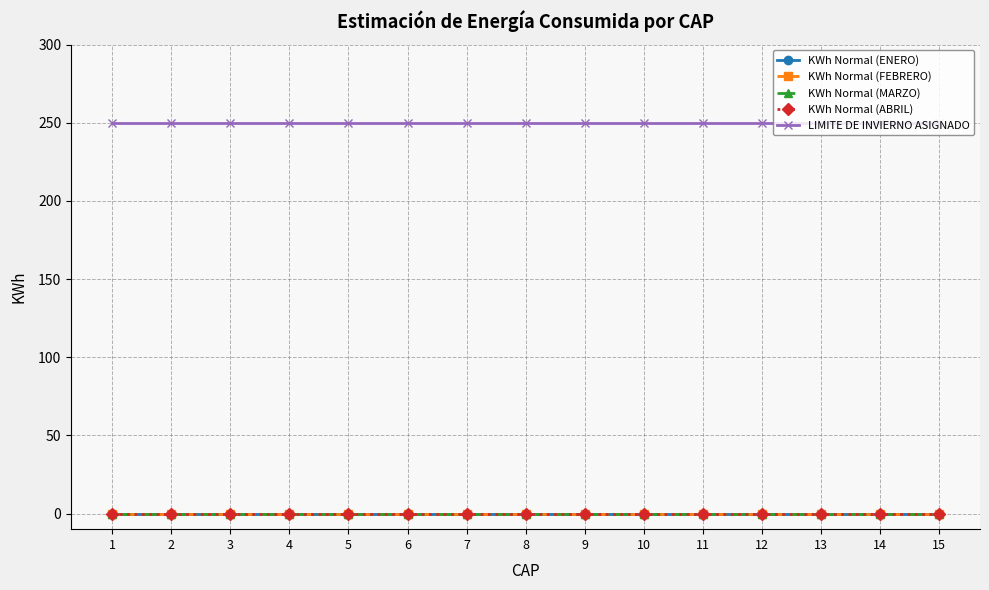

True or false: KWh Normal (ABRIL) has more than 2 points higher than both neighbors.

False